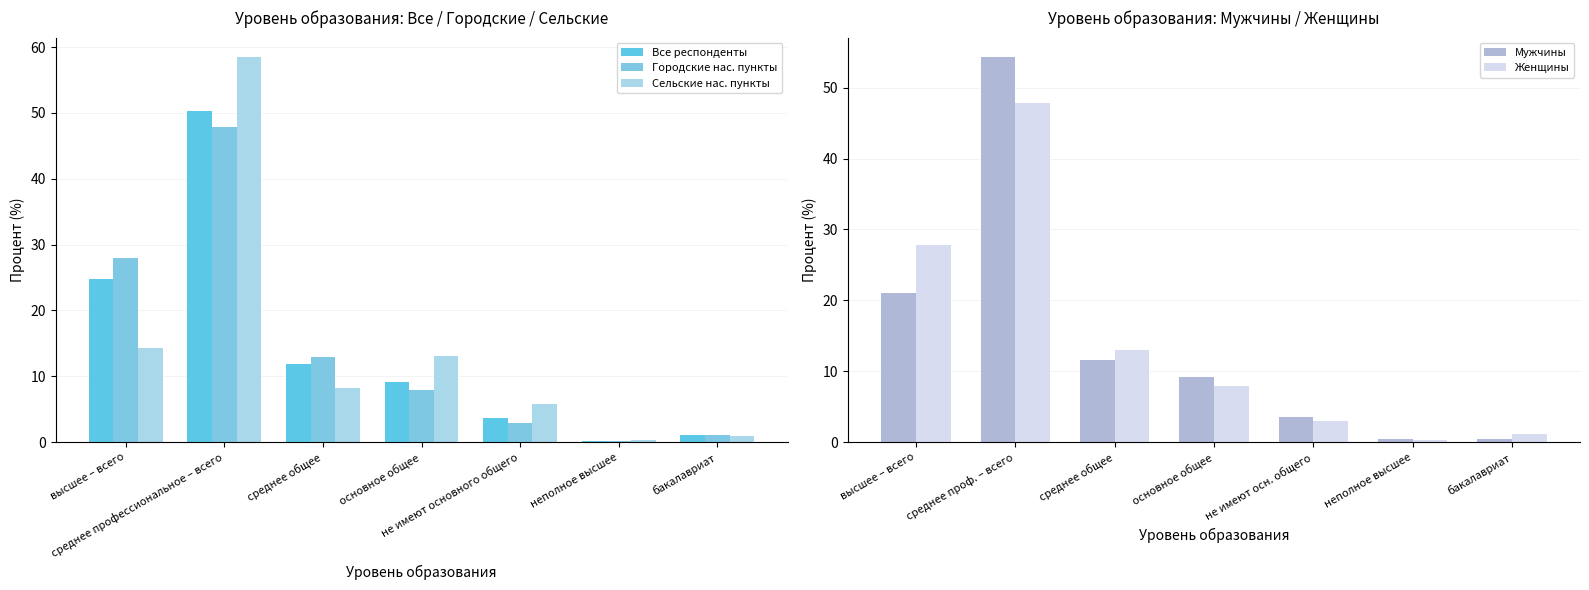

Are the bars grouped side by side (vs. stacked)?

Yes